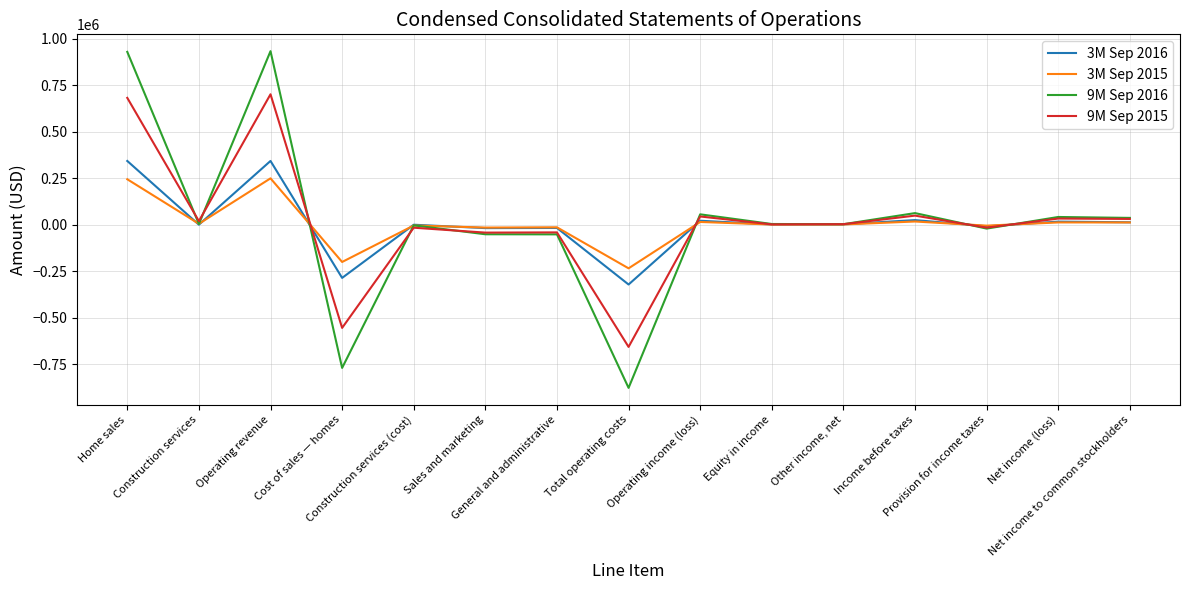

Which series has the widest spread of values?

9M Sep 2016